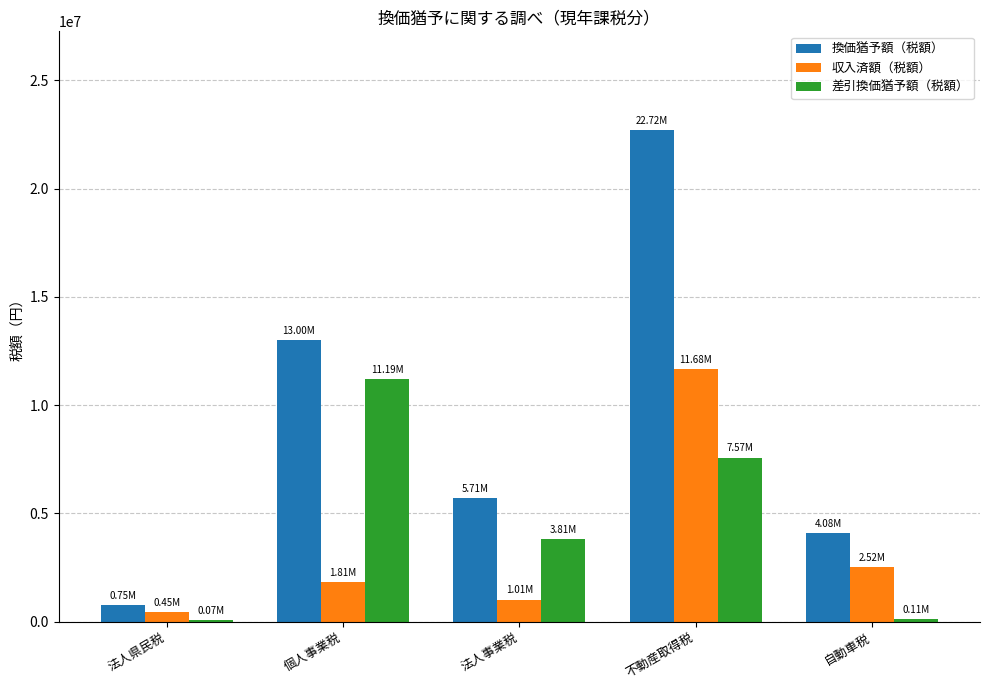

Which label corresponds to the largest value in the chart?

不動産取得税